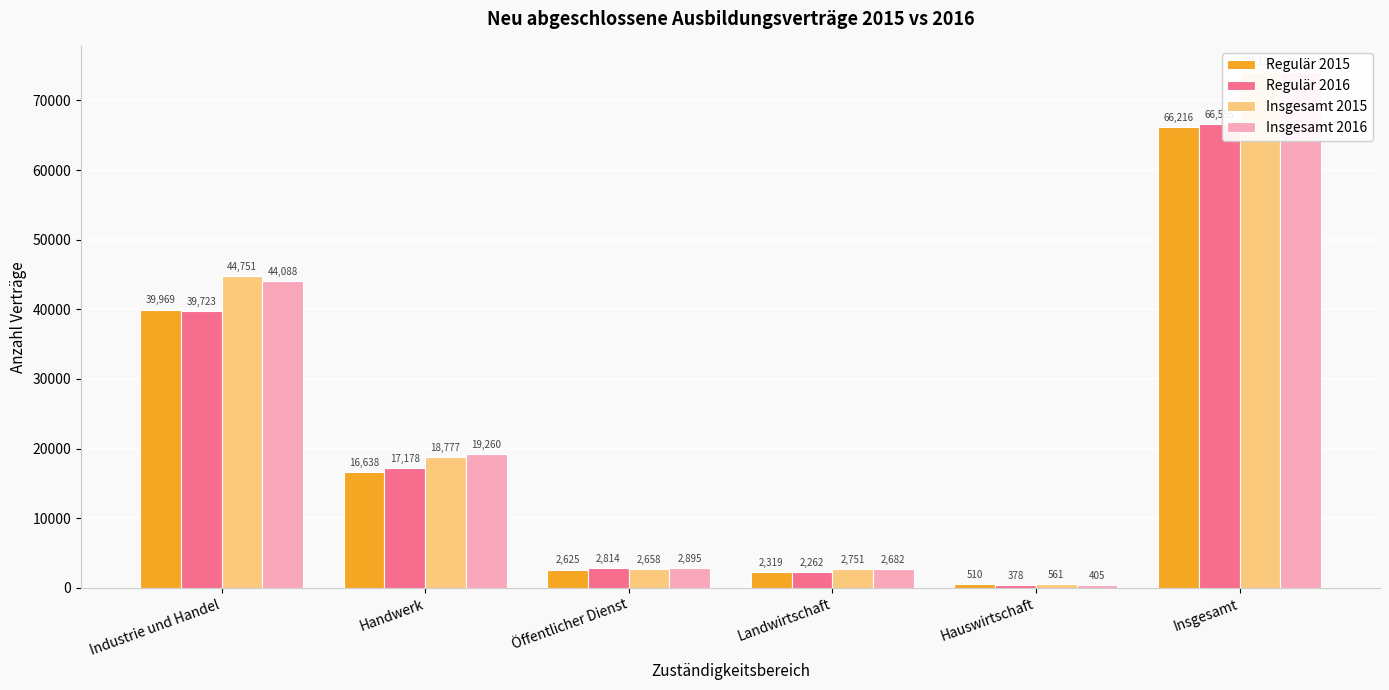

Is the value of Insgesamt 2016 at Insgesamt greater than the value of Insgesamt 2015 at Hauswirtschaft?

Yes